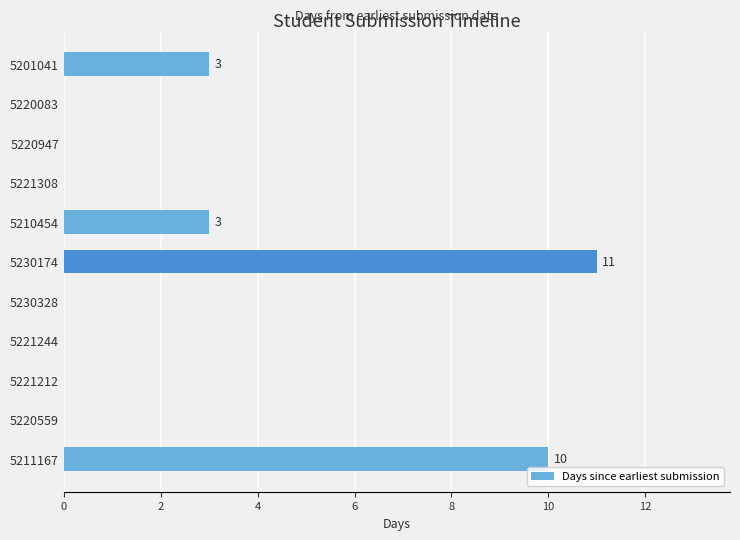

What is the maximum value shown in the chart?

11